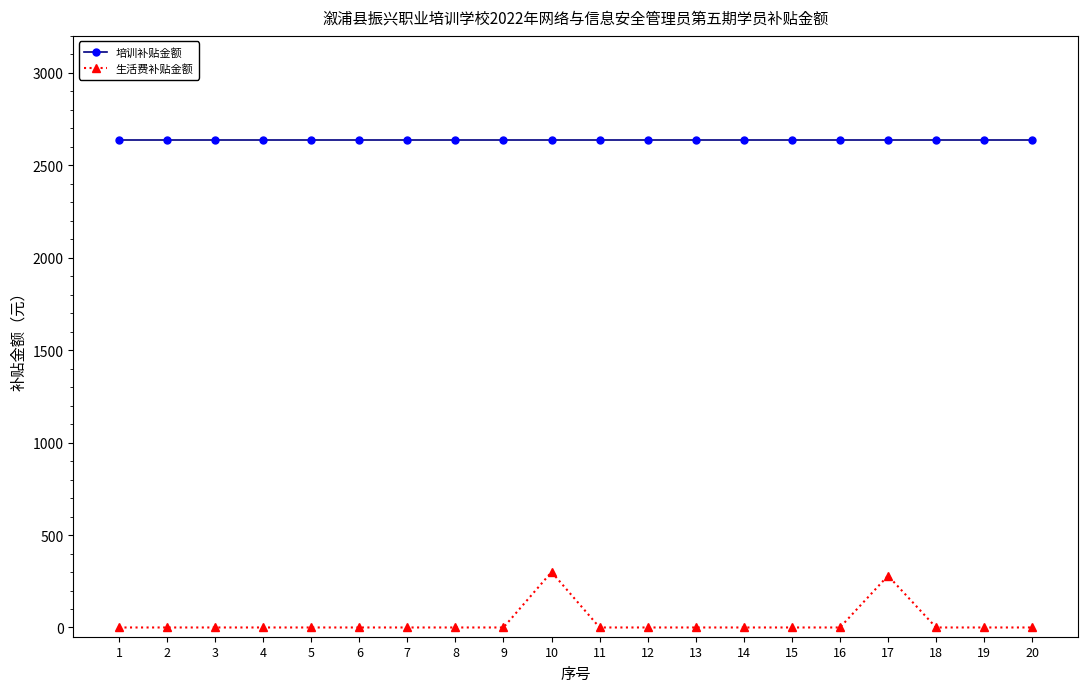

Reading right to left, list all the values displayed in this chart.

培训补贴金额: 20=2635	19=2635	18=2635	17=2635	16=2635	15=2635	14=2635	13=2635	12=2635	11=2635	10=2635	9=2635	8=2635	7=2635	6=2635	5=2635	4=2635	3=2635	2=2635	1=2635
生活费补贴金额: 20=0	19=0	18=0	17=280	16=0	15=0	14=0	13=0	12=0	11=0	10=300	9=0	8=0	7=0	6=0	5=0	4=0	3=0	2=0	1=0